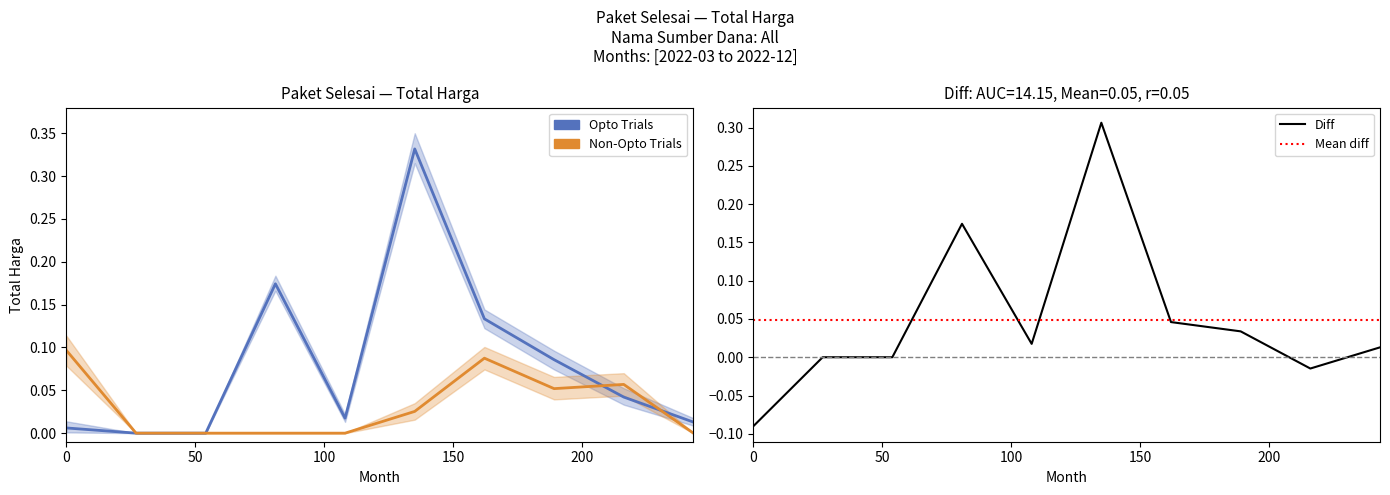

Read the Non-Opto Trials value at 2022-09.

0.1